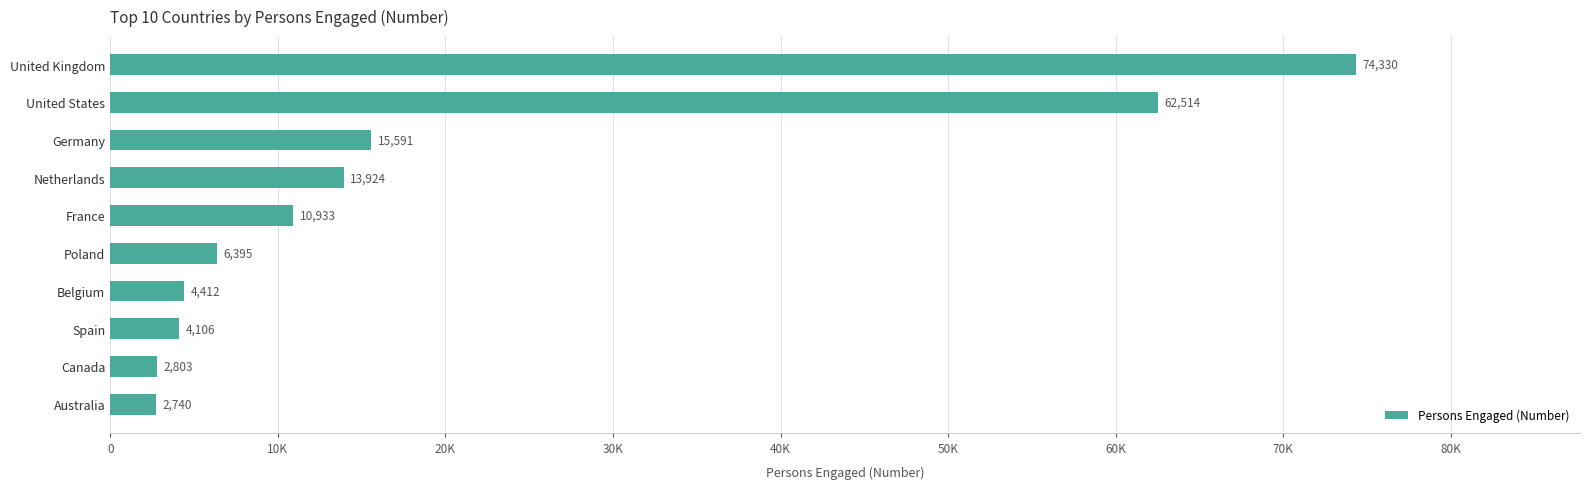

What is the difference between the maximum and minimum values?

71590